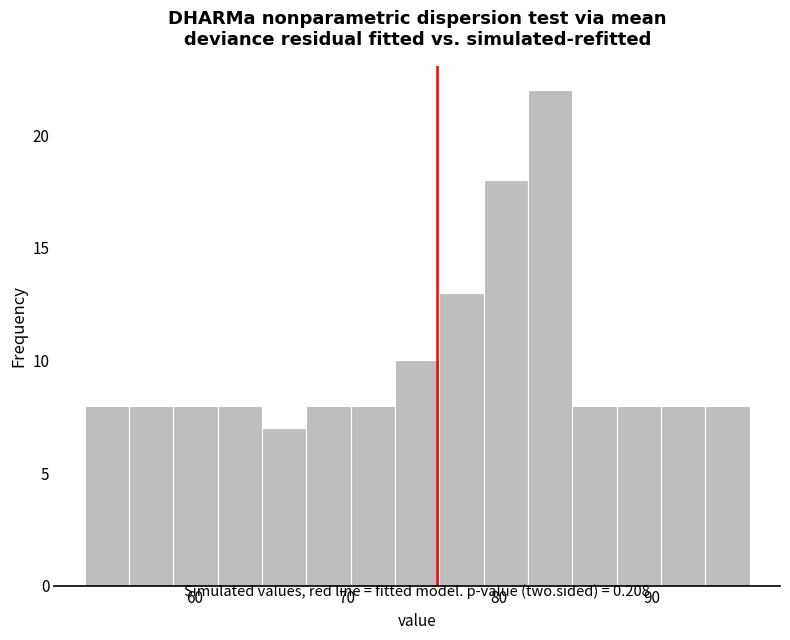

Around what value on the x-axis is the tallest bar? Give the approximate position of its centre, as read against the axis.

83